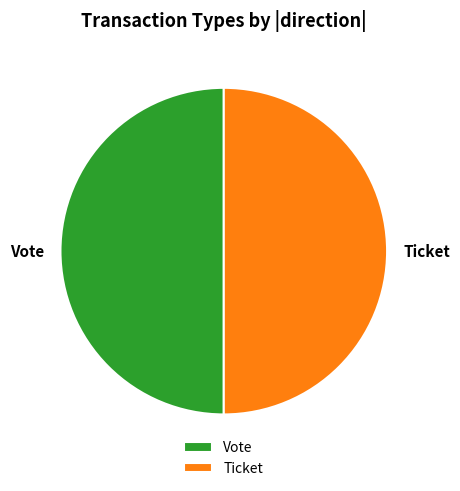

True or false: Ticket accounts for 36% of the total.

False